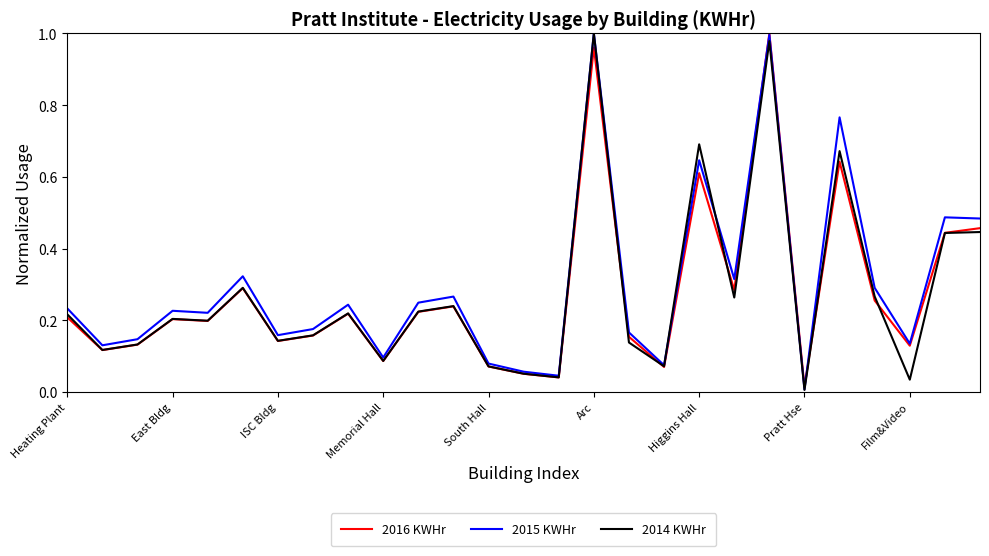

True or false: 2014 KWHr has more than 0 points higher than both neighbors.

True